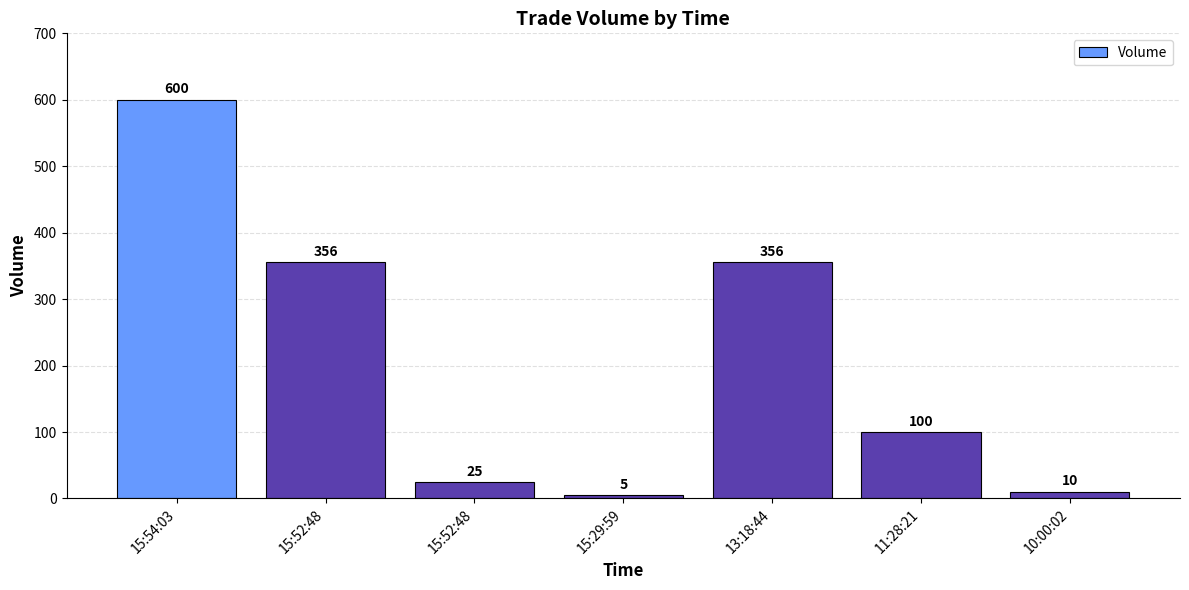

How many data points are less than 100?

3